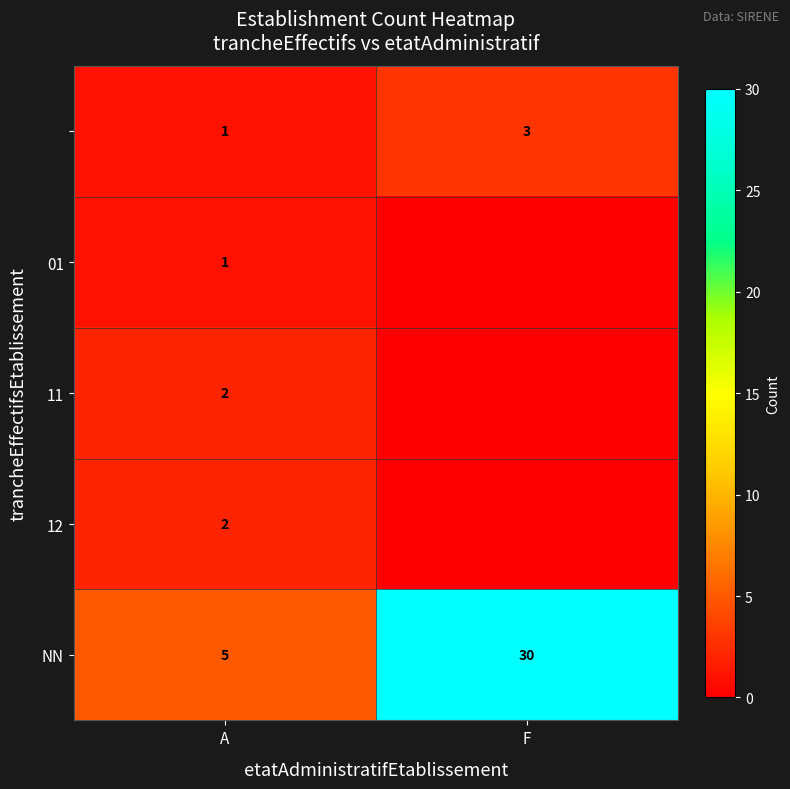

At which category is the sum across all series the highest?

F